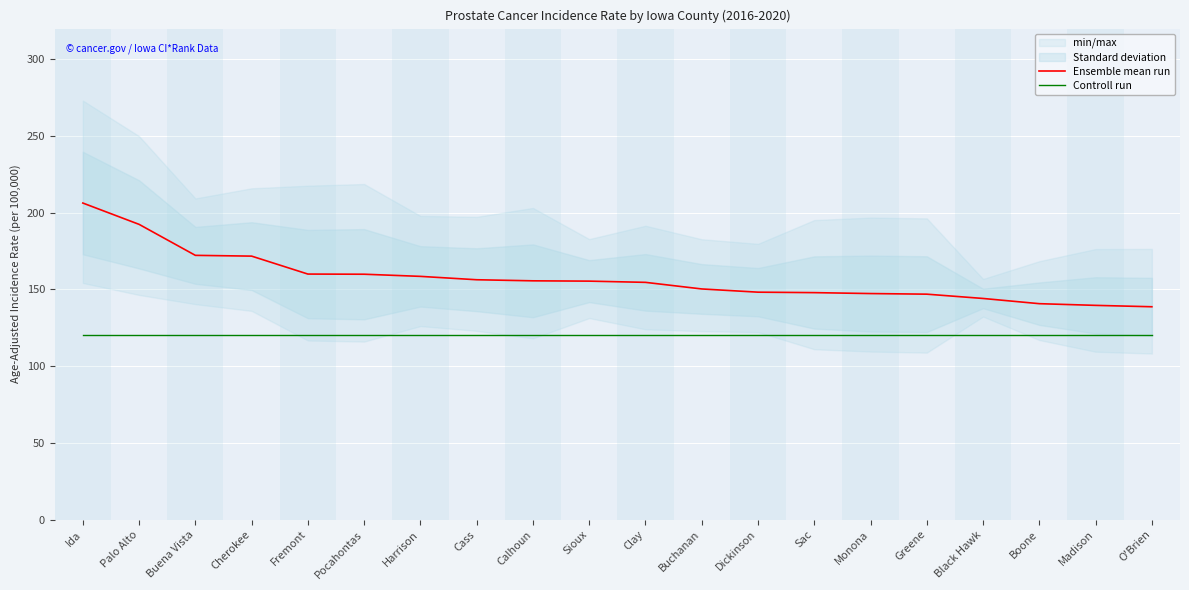

True or false: Ensemble mean run has more than 1 points higher than both neighbors.

False